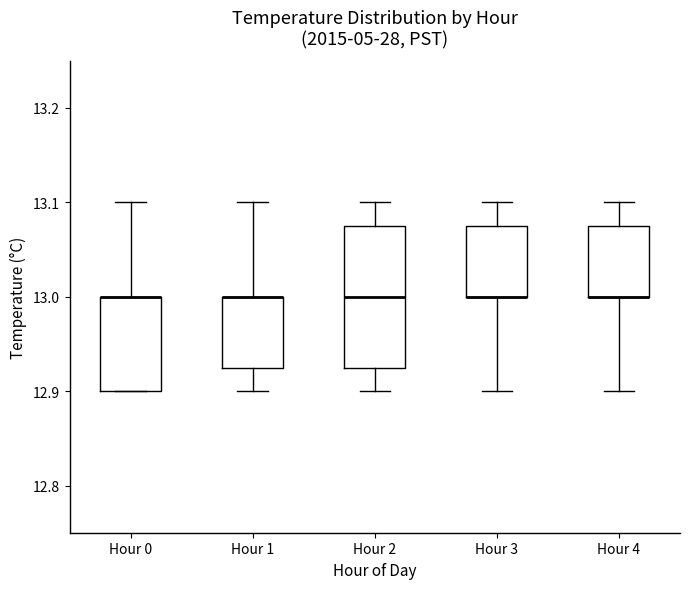

Where is the upper edge of the box for Hour 1 on the y-axis? The values are not printed on the chart, so give them approximately, as read against the axis.

13.00